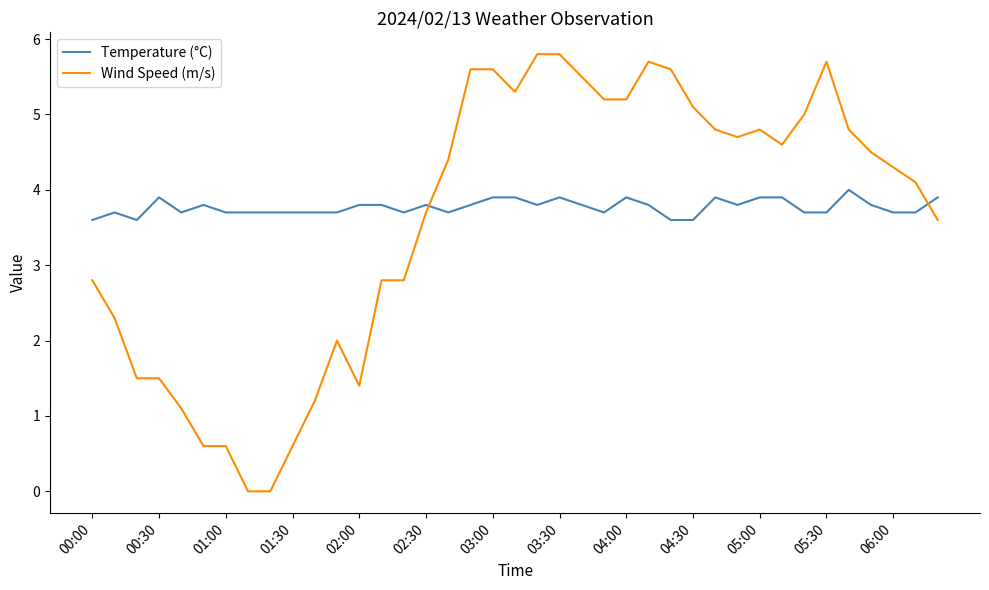

List the series in order of their overall mean, lowest first.

Wind Speed (m/s), Temperature (°C)